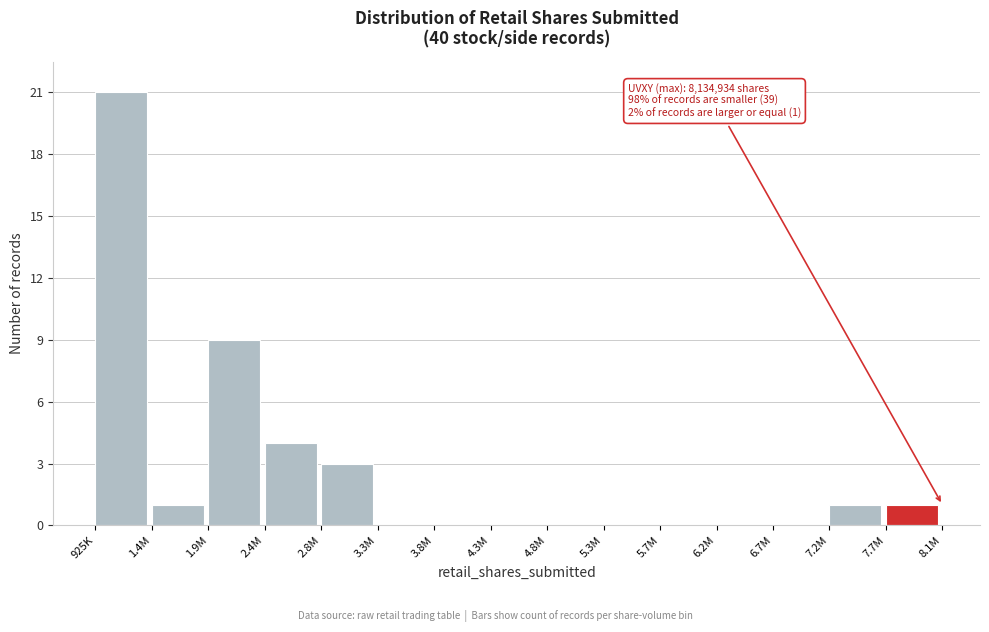

Reading right to left, what are all the values shown in this chart?

7.7M=1	7.2M=1	6.7M=0	6.2M=0	5.7M=0	5.3M=0	4.8M=0	4.3M=0	3.8M=0	3.3M=0	2.8M=3	2.4M=4	1.9M=9	1.4M=1	925K=21